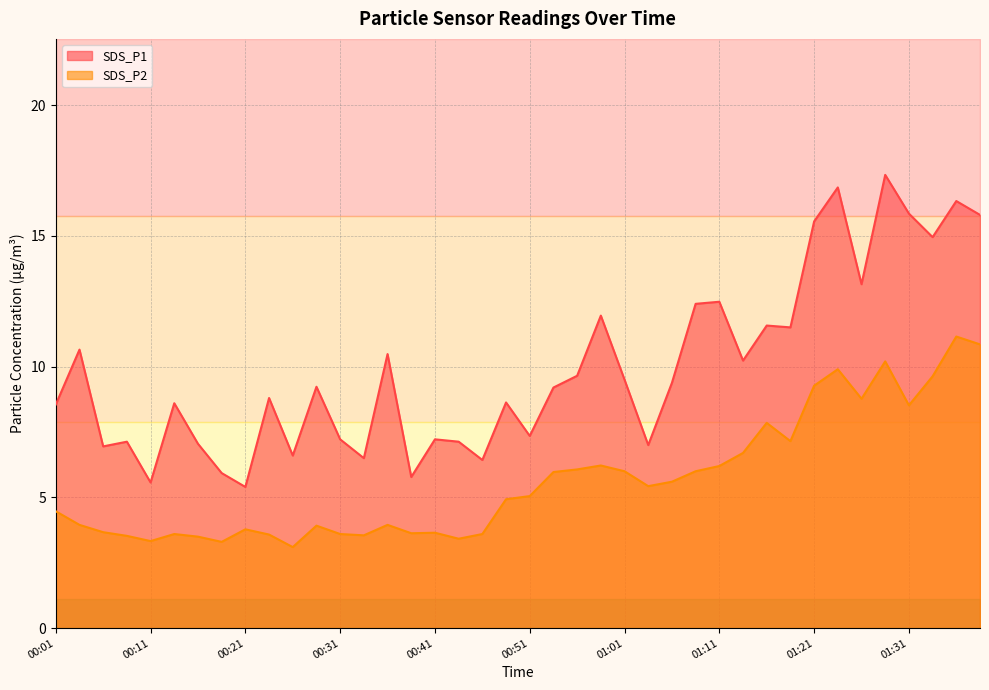

Which series changed the most between 00:06 and 00:41?

SDS_P1